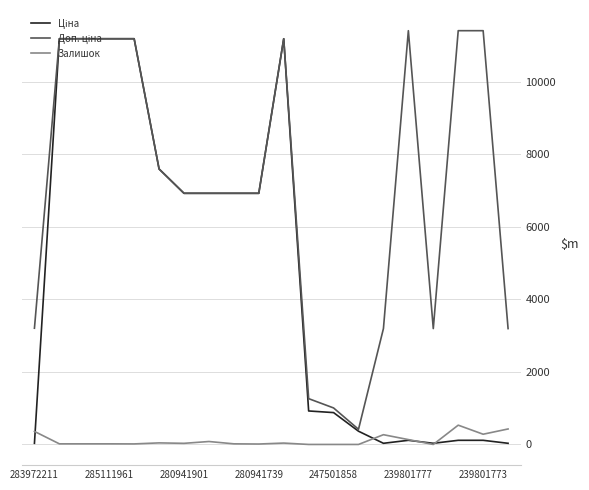

What is the maximum value shown in the chart?

11410.0